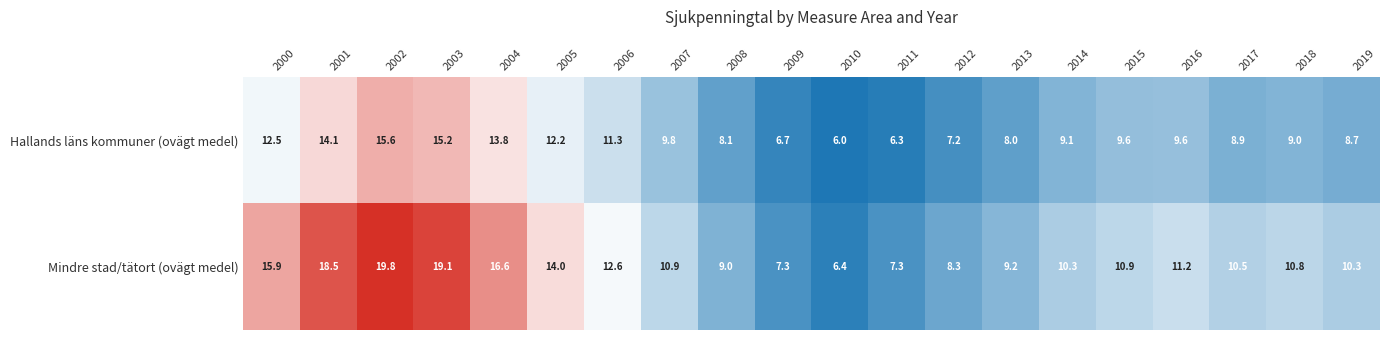

Is the value of Mindre stad/tätort (ovägt medel) at 2017 greater than the value of Hallands läns kommuner (ovägt medel) at 2001?

No